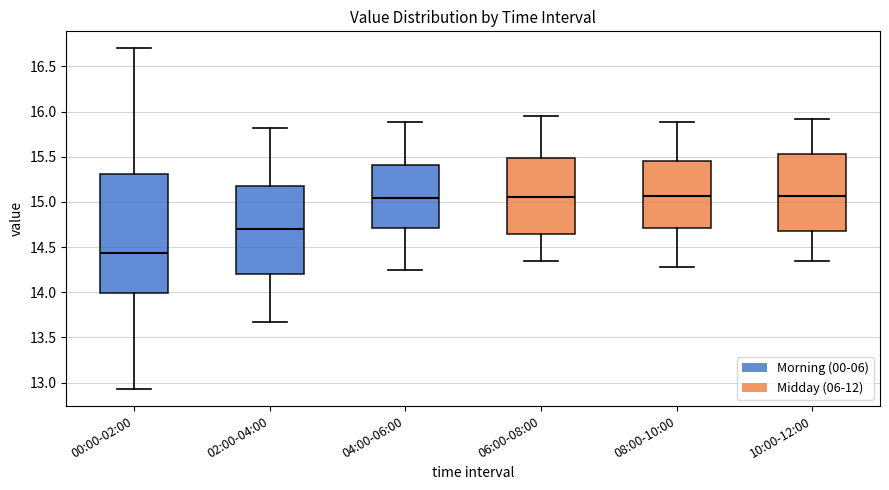

Where does the upper whisker of the box for 02:00-04:00 end on the y-axis? The values are not printed on the chart, so give them approximately, as read against the axis.

15.80